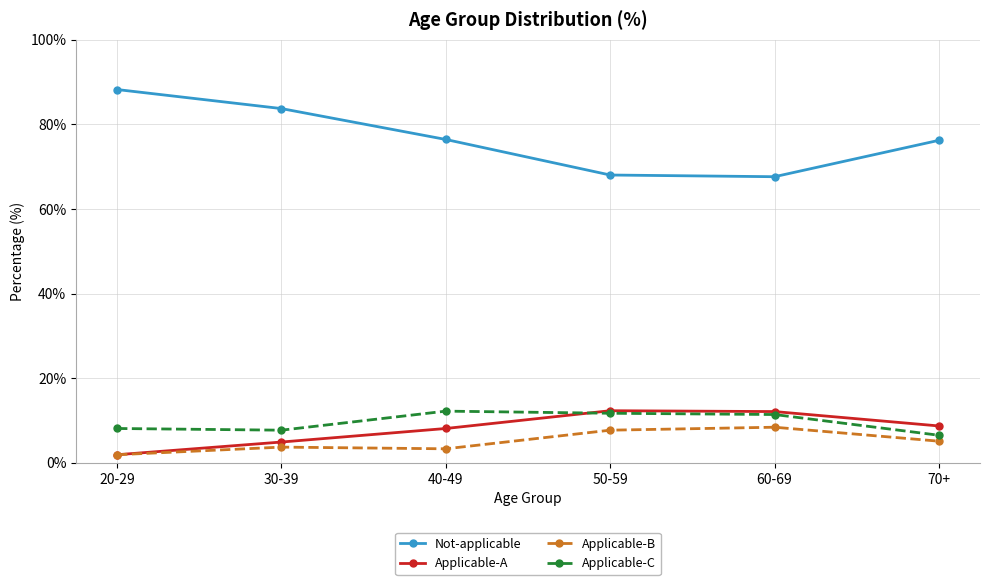

What is the label of the 6th point from the left?

70+